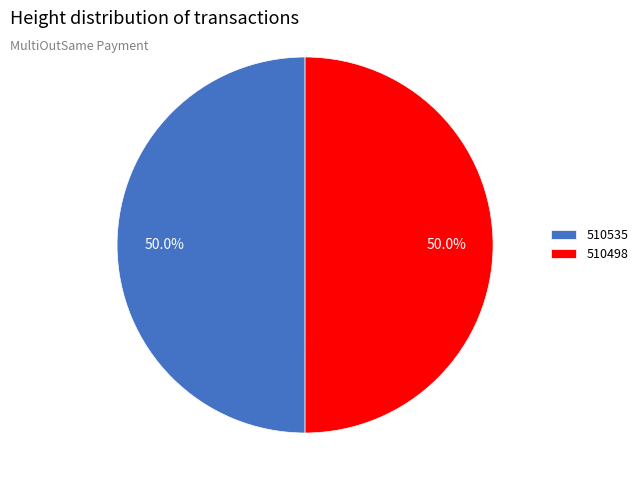

What is the ratio of the value at 510535 to the value at 510498?

1.0